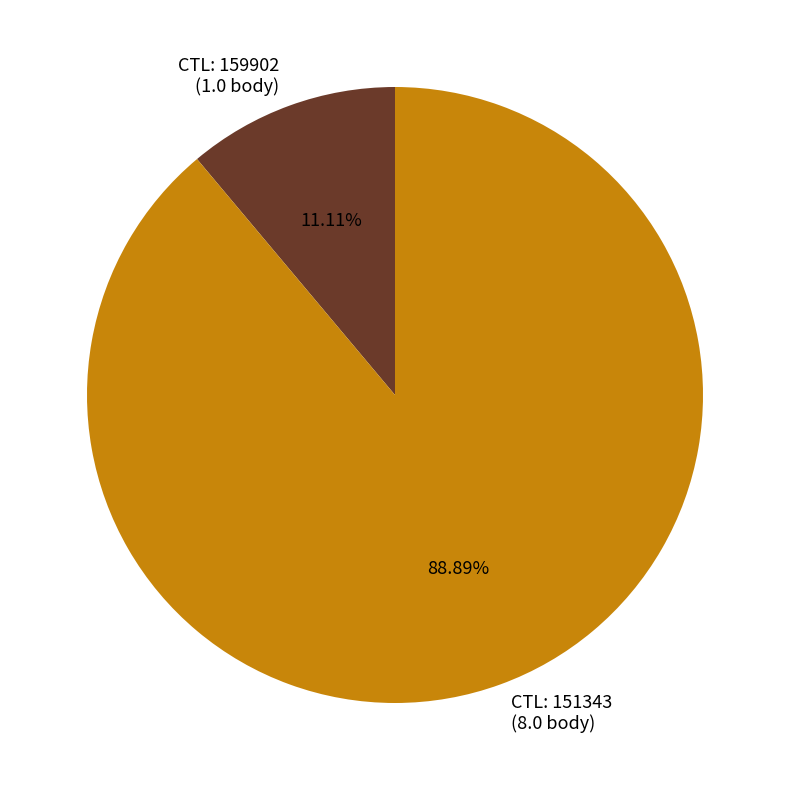

Approximately how many times larger is the value at CTL: 151343 (8.0 body) compared to CTL: 159902 (1.0 body)?

8.0